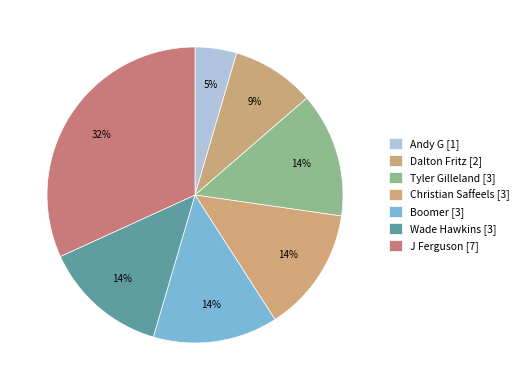

Is there a majority slice in this chart?

No